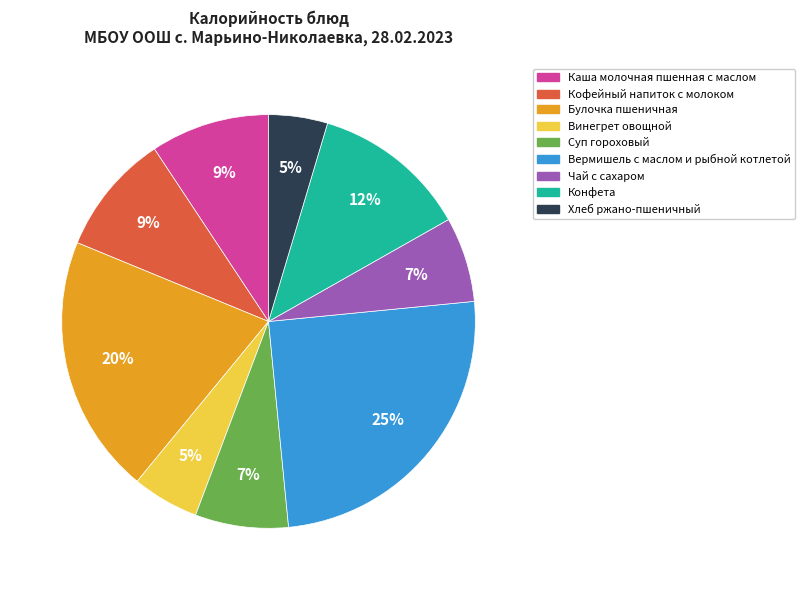

Is there a majority slice in this chart?

No